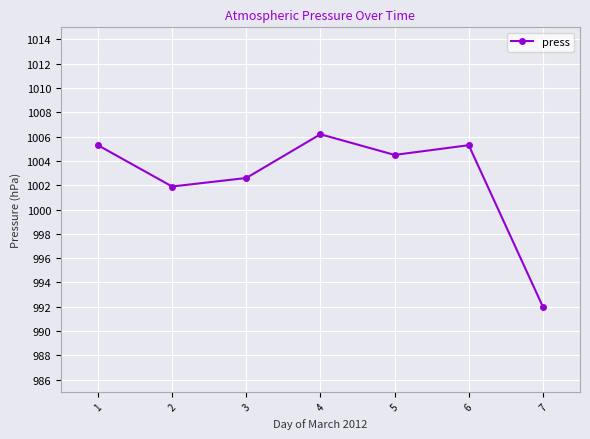

What is the value of the 7th point from the left?

992.0